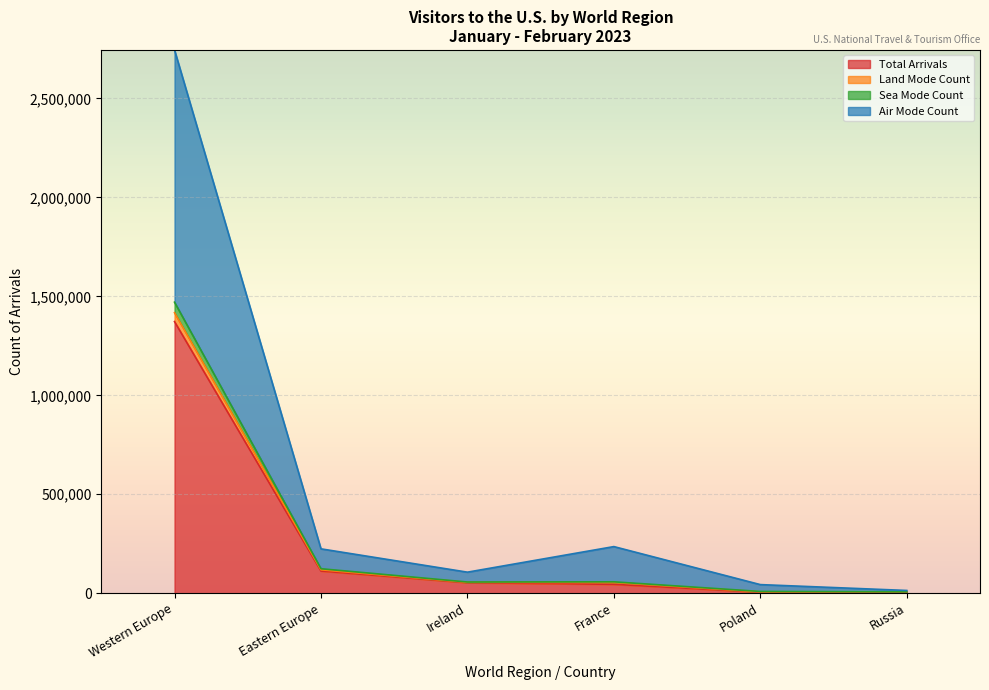

Is it true that Sea Mode Count equals 27421 at Eastern Europe?

False